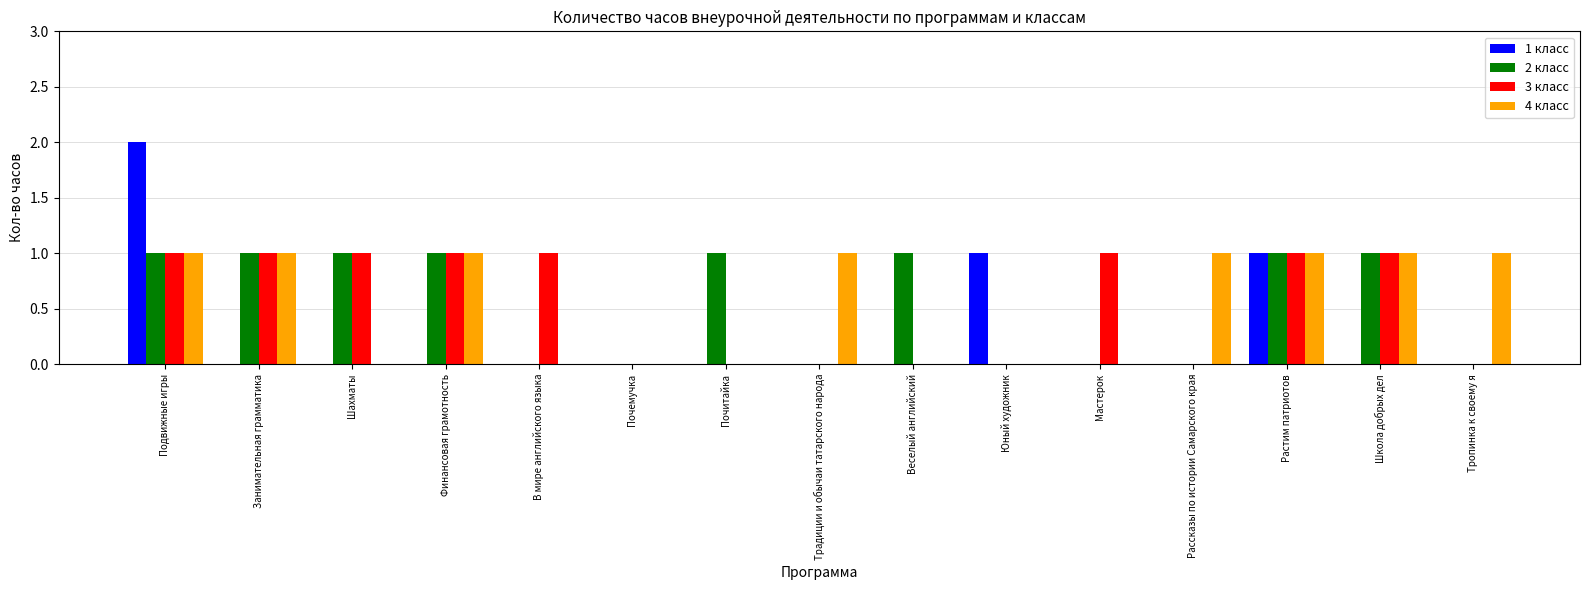

Which series changed the most between Подвижные игры and Веселый английский?

1 класс